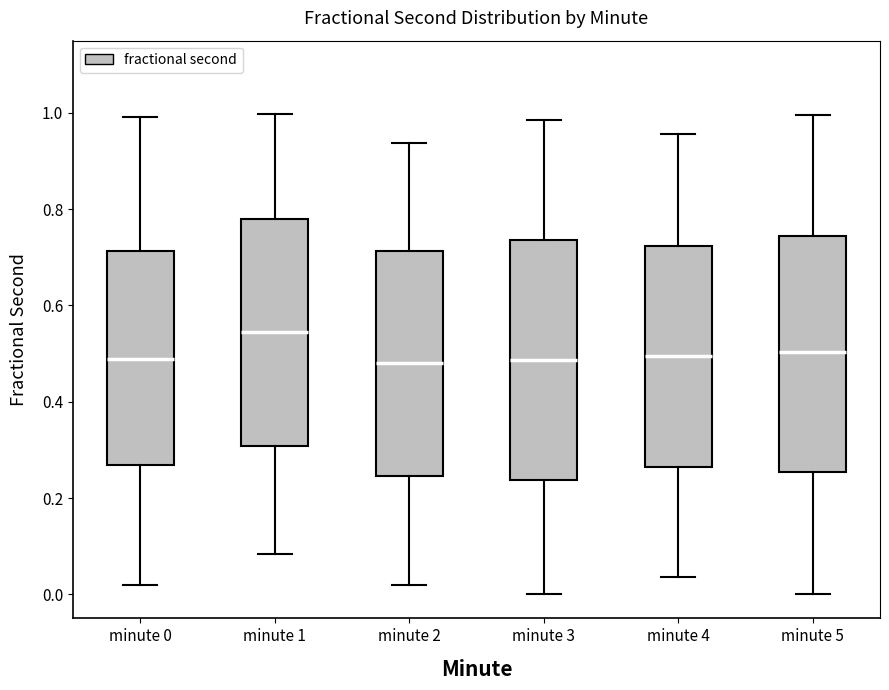

Reading left to right, transcribe this box plot: for each box, give where its median line is, the range the box spans, and where its two whiskers end, as read against the y-axis. The values are not printed on the chart, so give them approximately, as read against the axis.

minute 0: median 0.48, box 0.26 to 0.72, whiskers 0.02 to 1.00
minute 1: median 0.54, box 0.30 to 0.78, whiskers 0.08 to 1.00
minute 2: median 0.48, box 0.24 to 0.72, whiskers 0.02 to 0.94
minute 3: median 0.48, box 0.24 to 0.74, whiskers 0.00 to 0.98
minute 4: median 0.50, box 0.26 to 0.72, whiskers 0.04 to 0.96
minute 5: median 0.50, box 0.26 to 0.74, whiskers 0.00 to 1.00